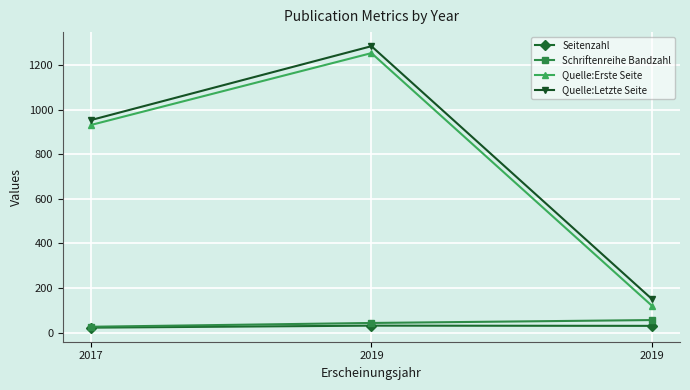

Rank the categories by Schriftenreihe Bandzahl value from lowest to highest.

2017, 2019, 2019